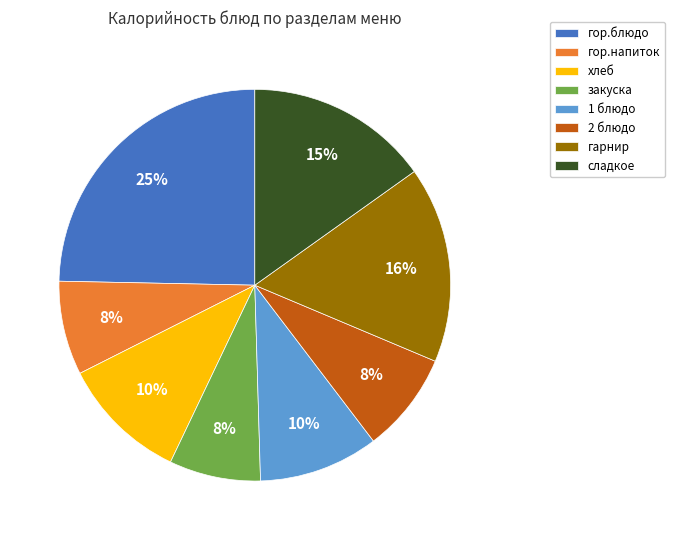

Is the sum of закуска and хлеб greater than half?

No